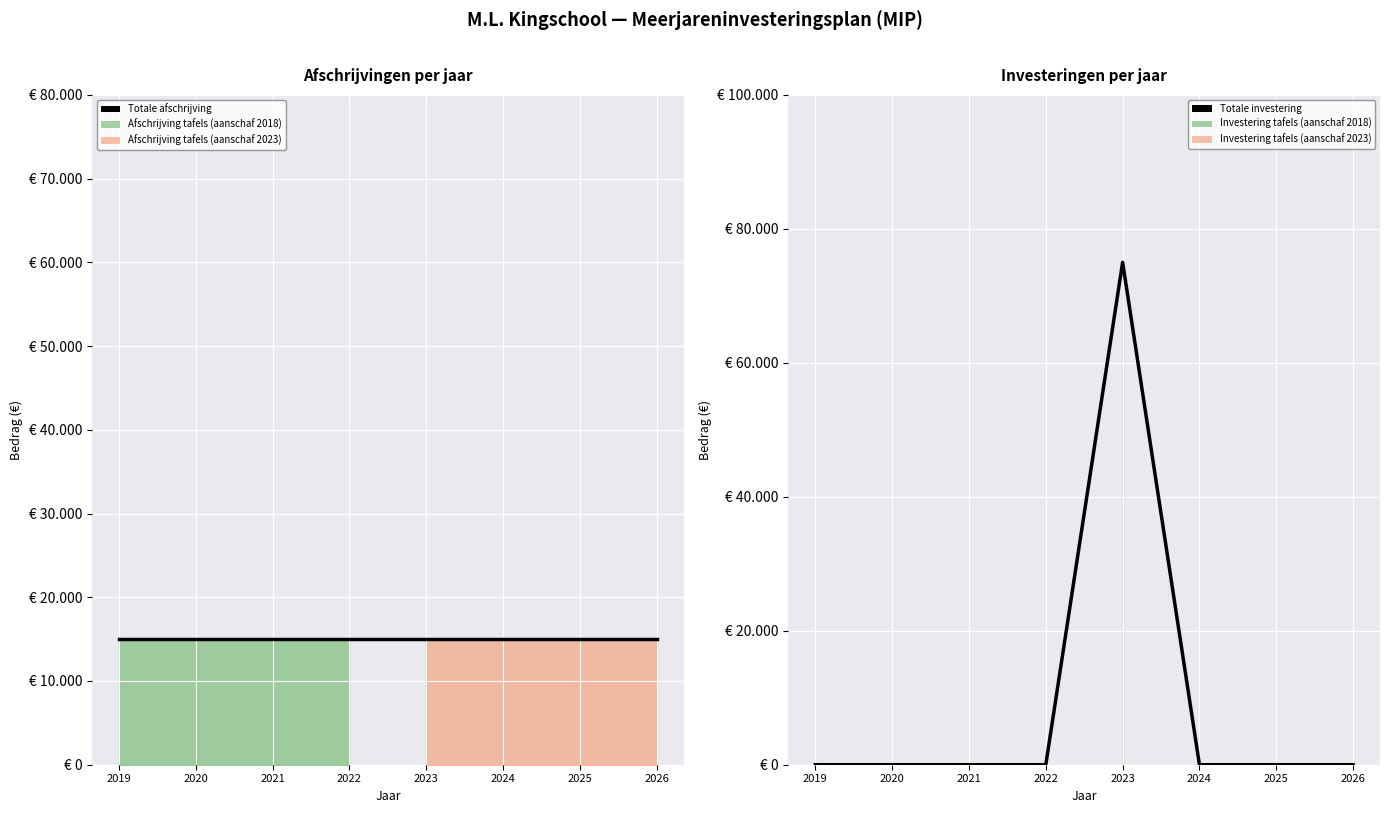

True or false: Totale afschrijving has more than 2 points higher than both neighbors.

False